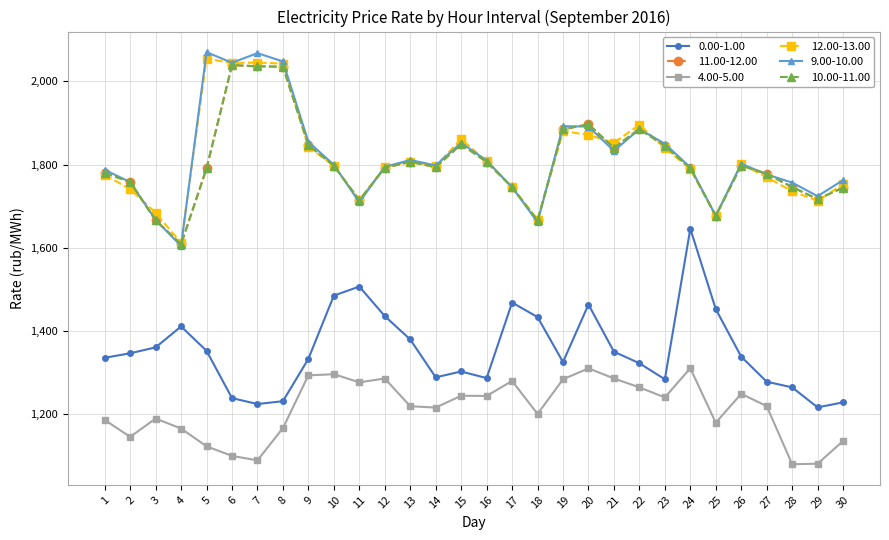

What is the difference between the highest and lowest values at 6?

945.1